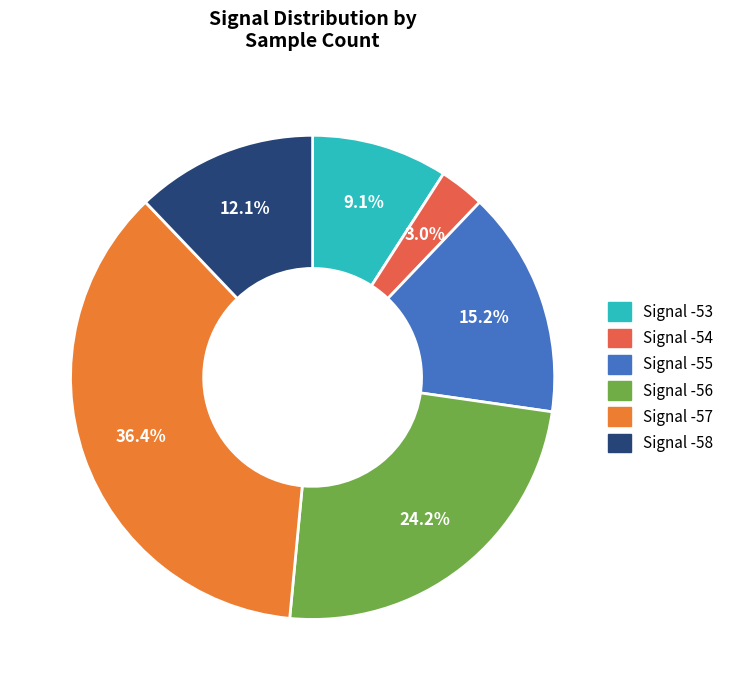

Which slice is the largest?

Signal -57